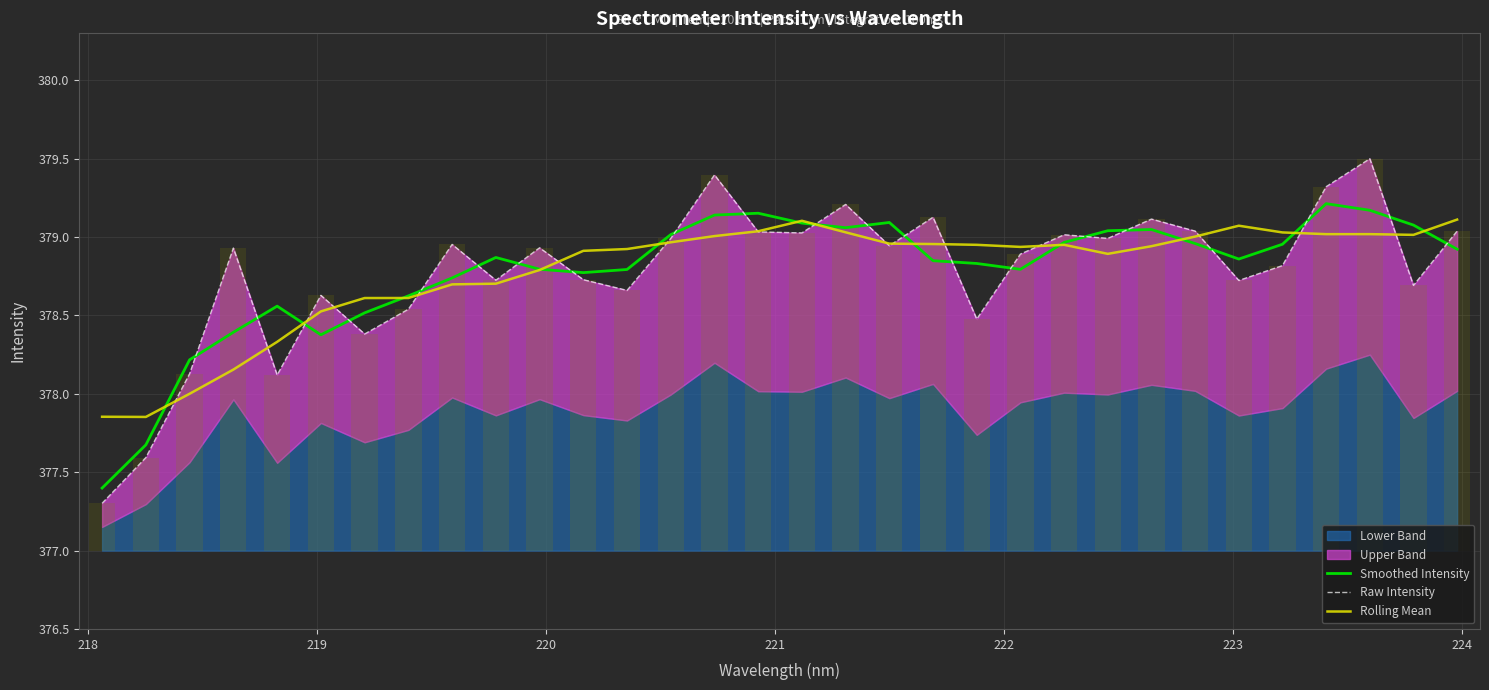

What is the minimum value for Smoothed Intensity?

377.4